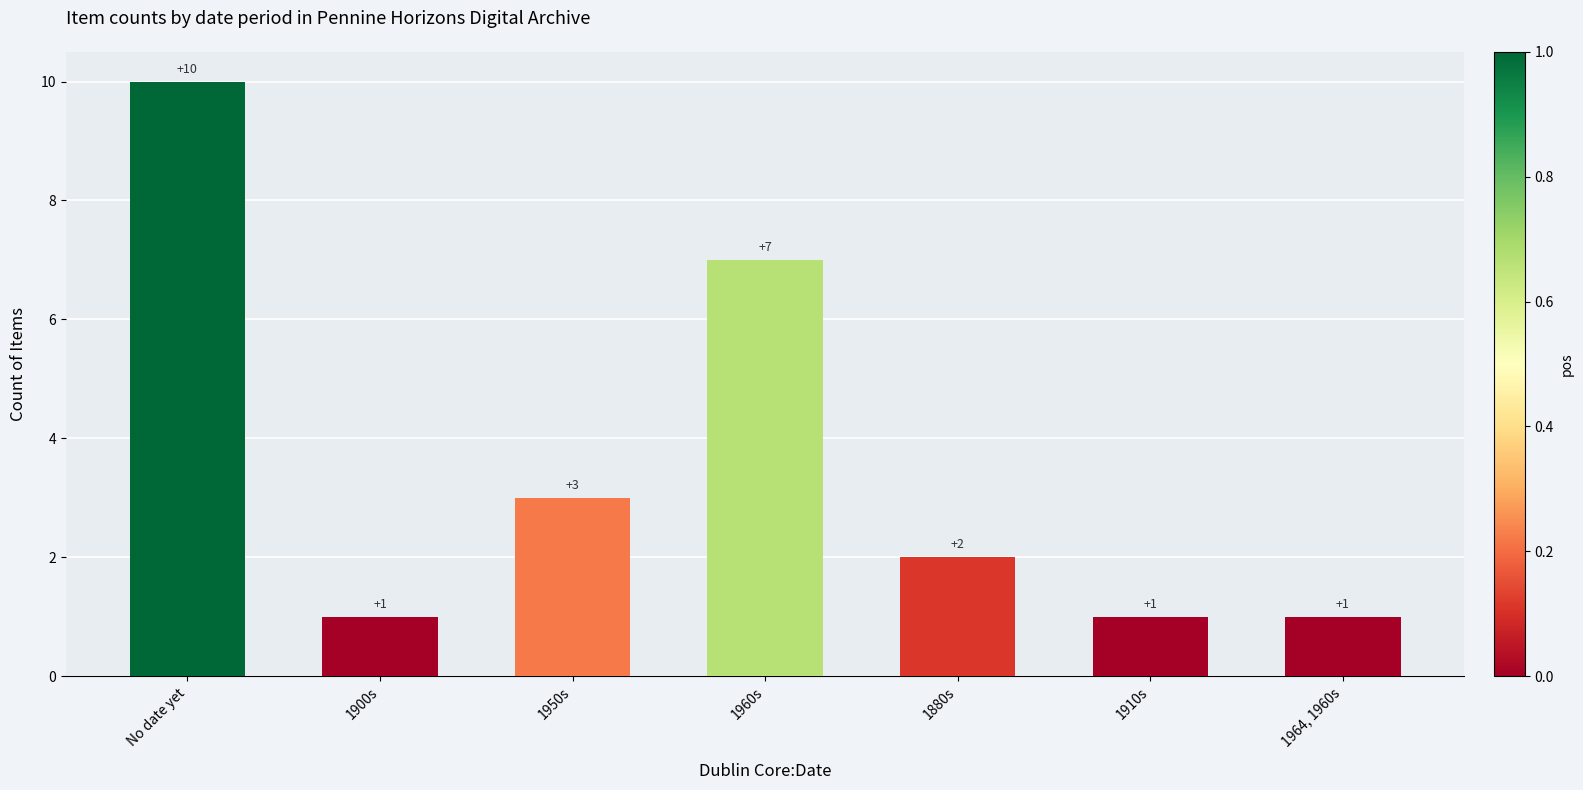

What is the label of the 6th bar from the right?

1900s